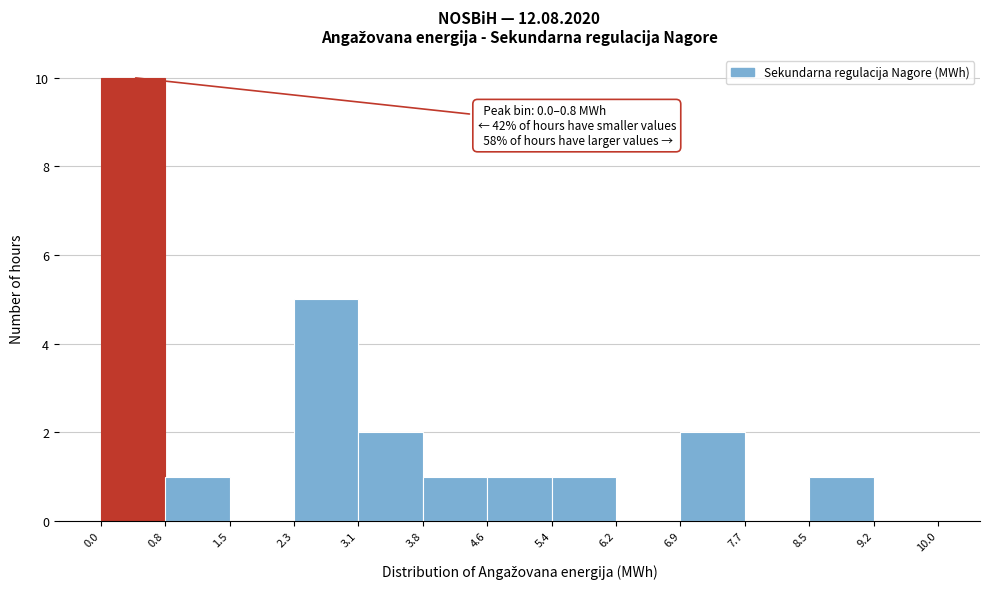

Over which range of the x-axis is the bar tallest?

0.0 to 0.8